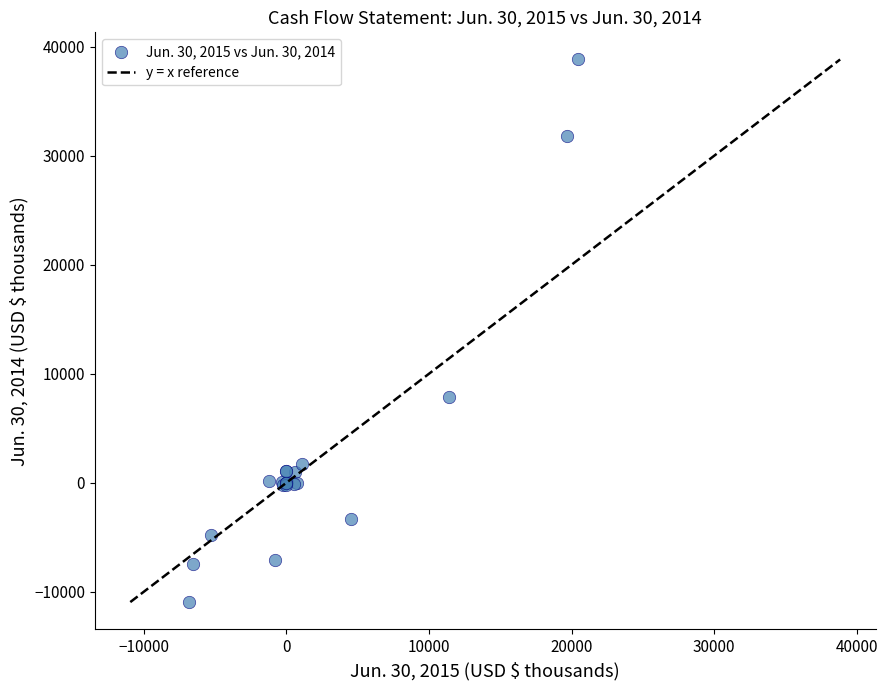

What Y value in the scatter plot is closest to 13944?

7850